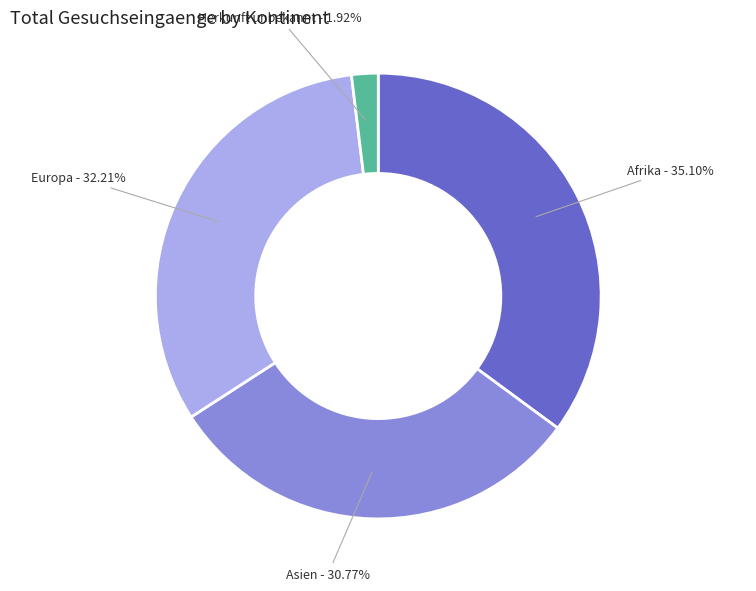

How much of the chart is everything except Asien?

69.2%